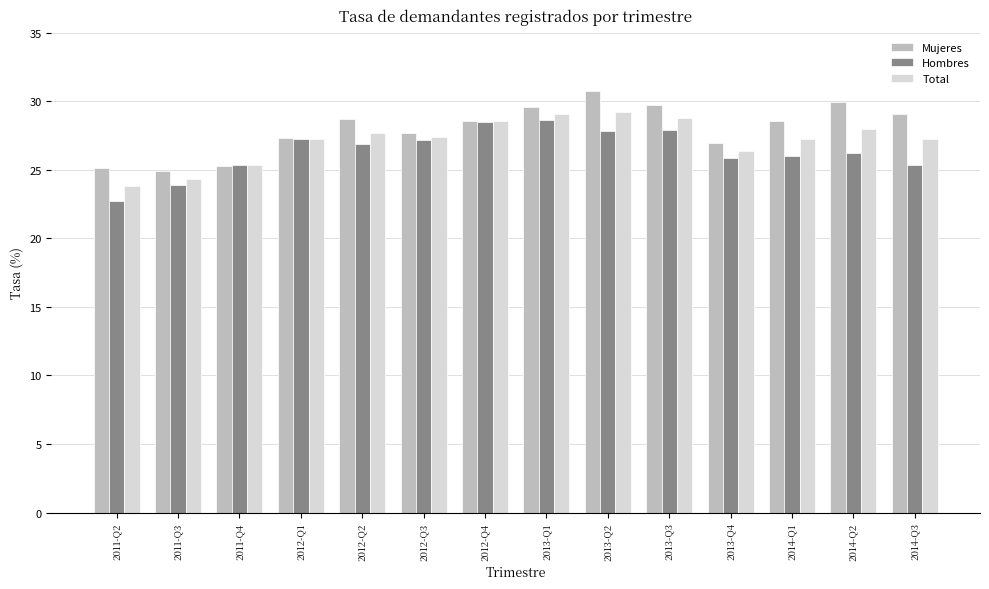

What is the total value across all series at 2014-Q3?

81.6